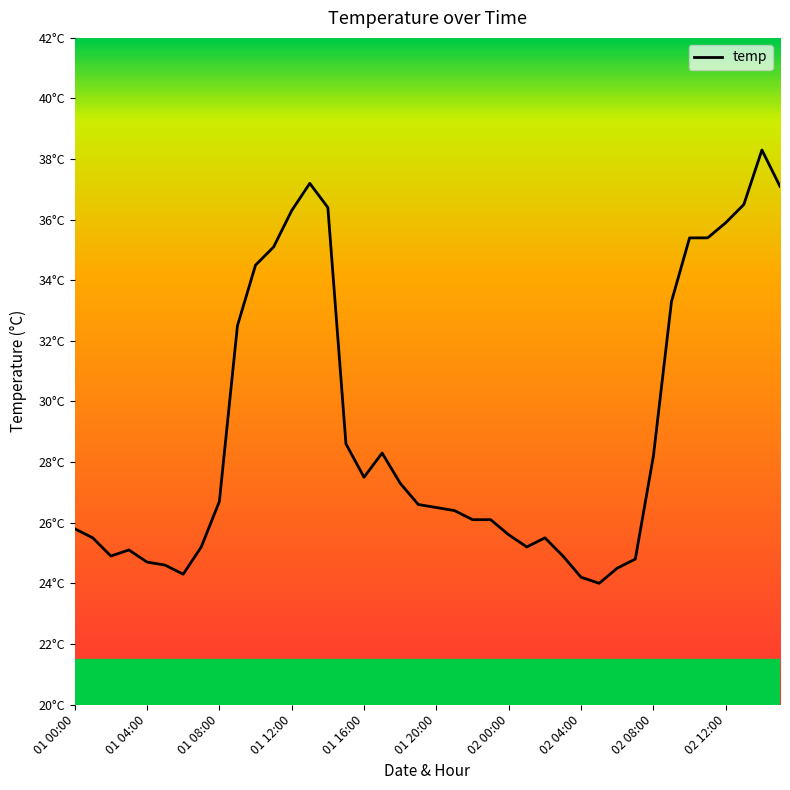

At which category does the chart reach its minimum across all series?

29